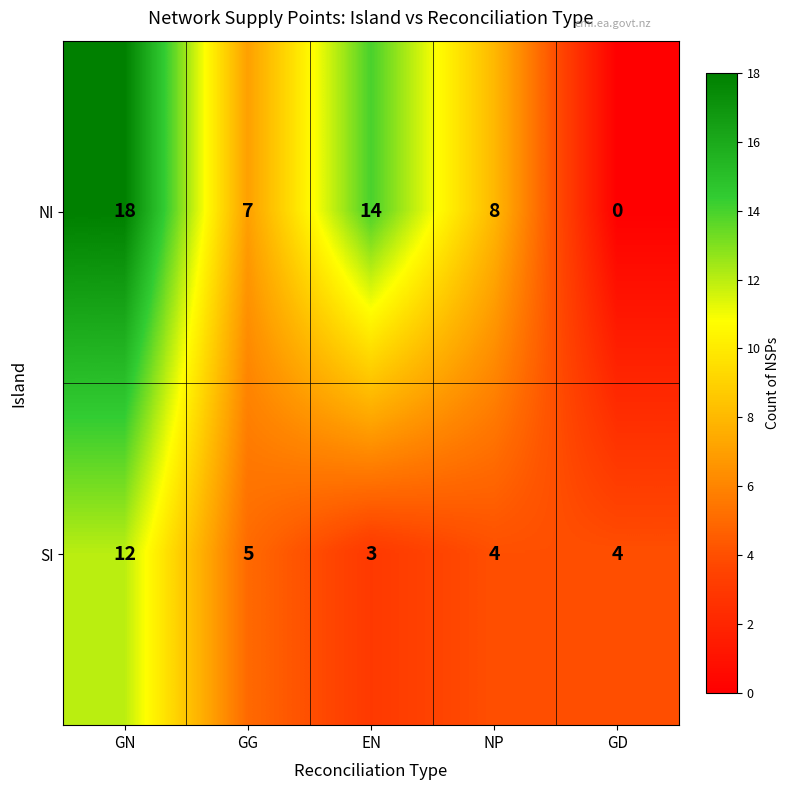

Rank the series by their average value, from lowest to highest.

SI, NI